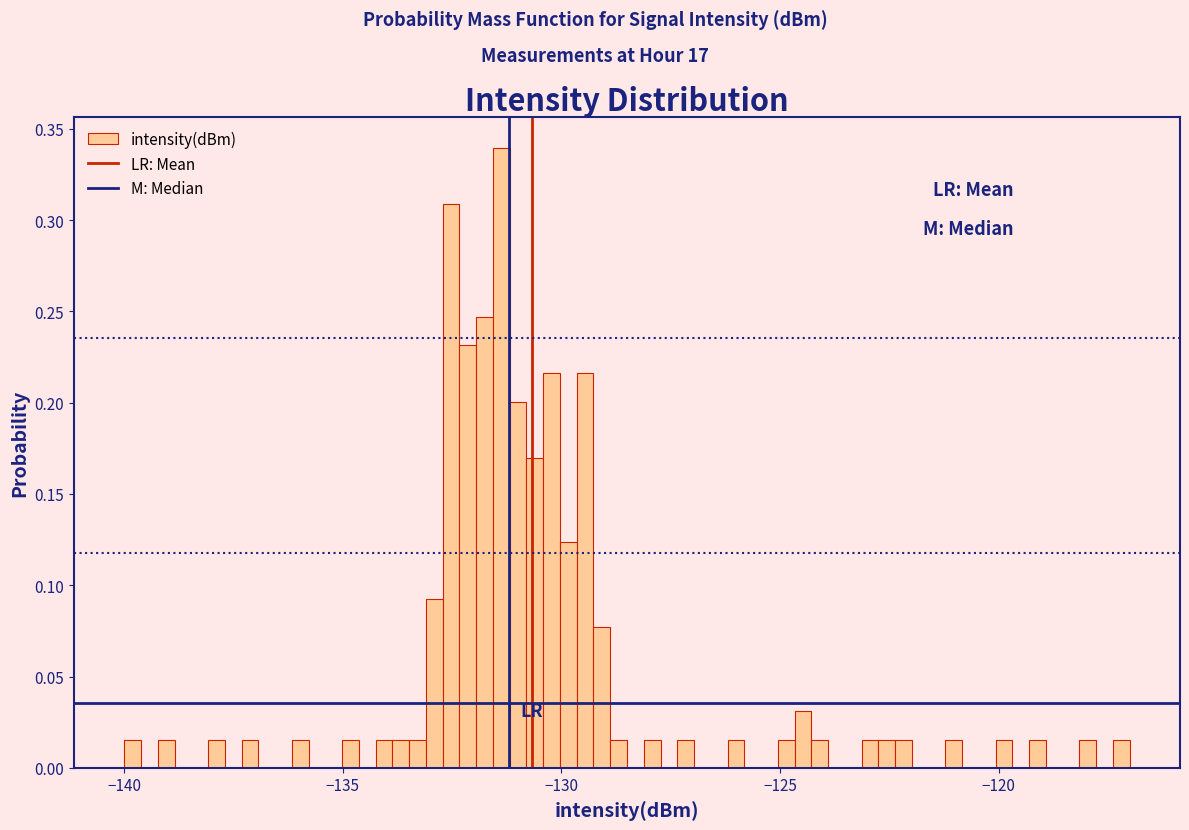

Around what value on the x-axis is the tallest bar? Give the approximate position of its centre, as read against the axis.

-131.5